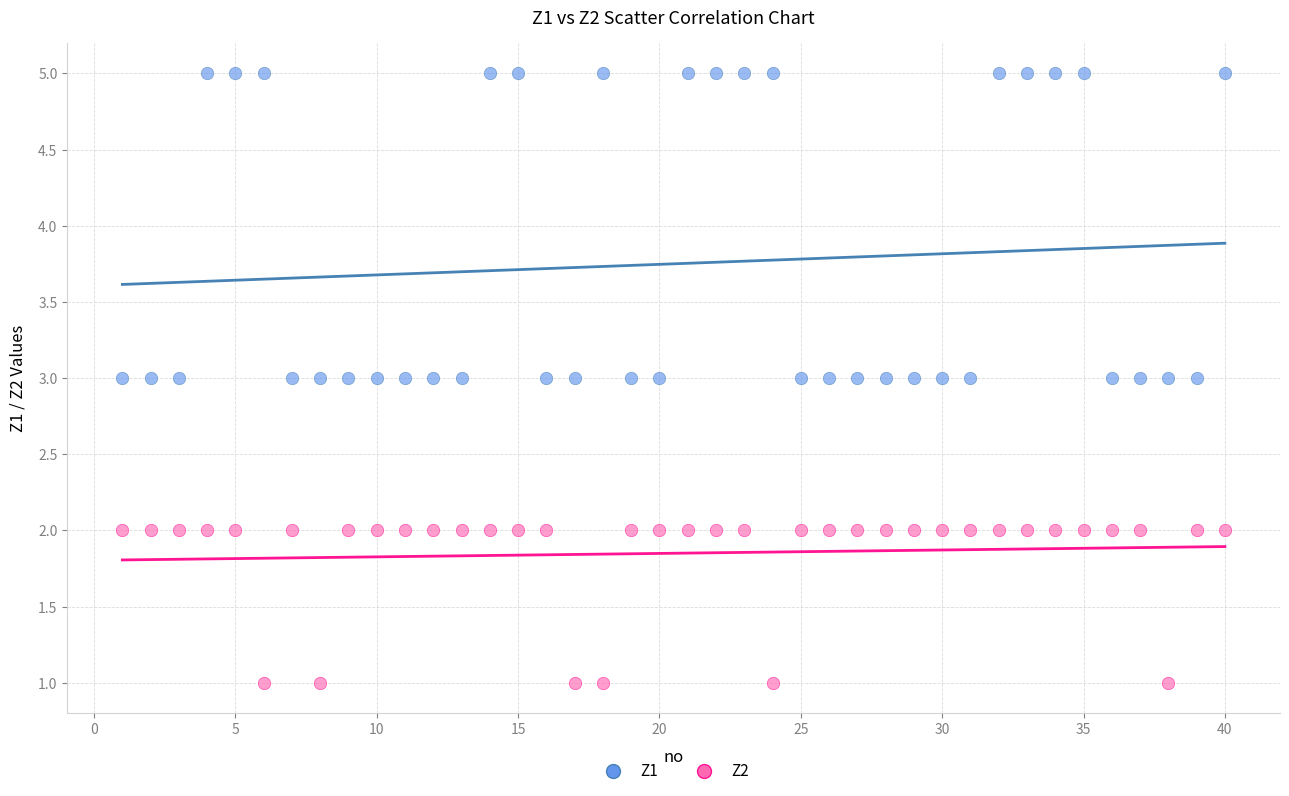

Which series has the largest Y range (max minus min)?

Z1